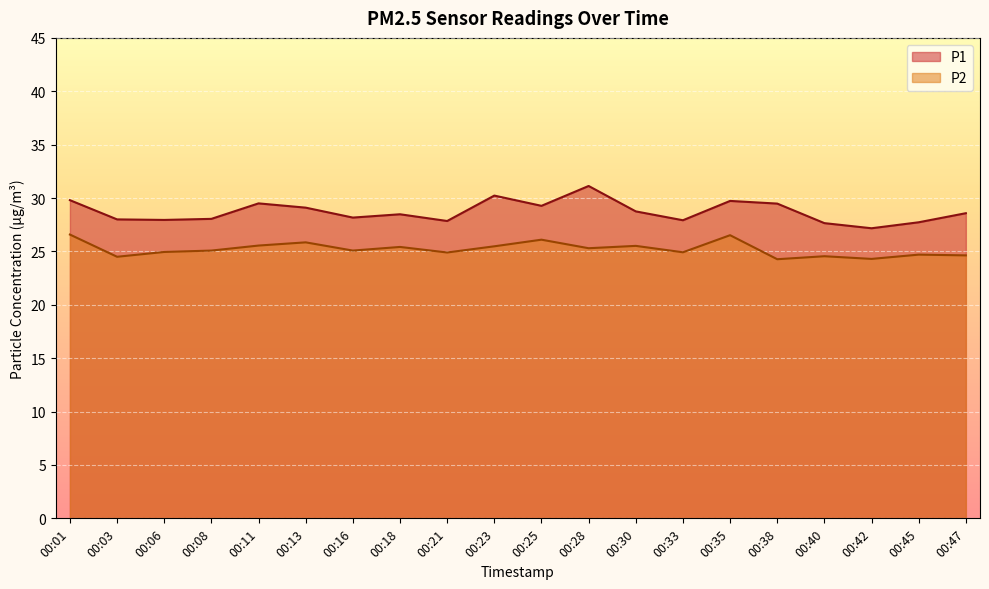

Which category has the lowest value across all series?

00:38